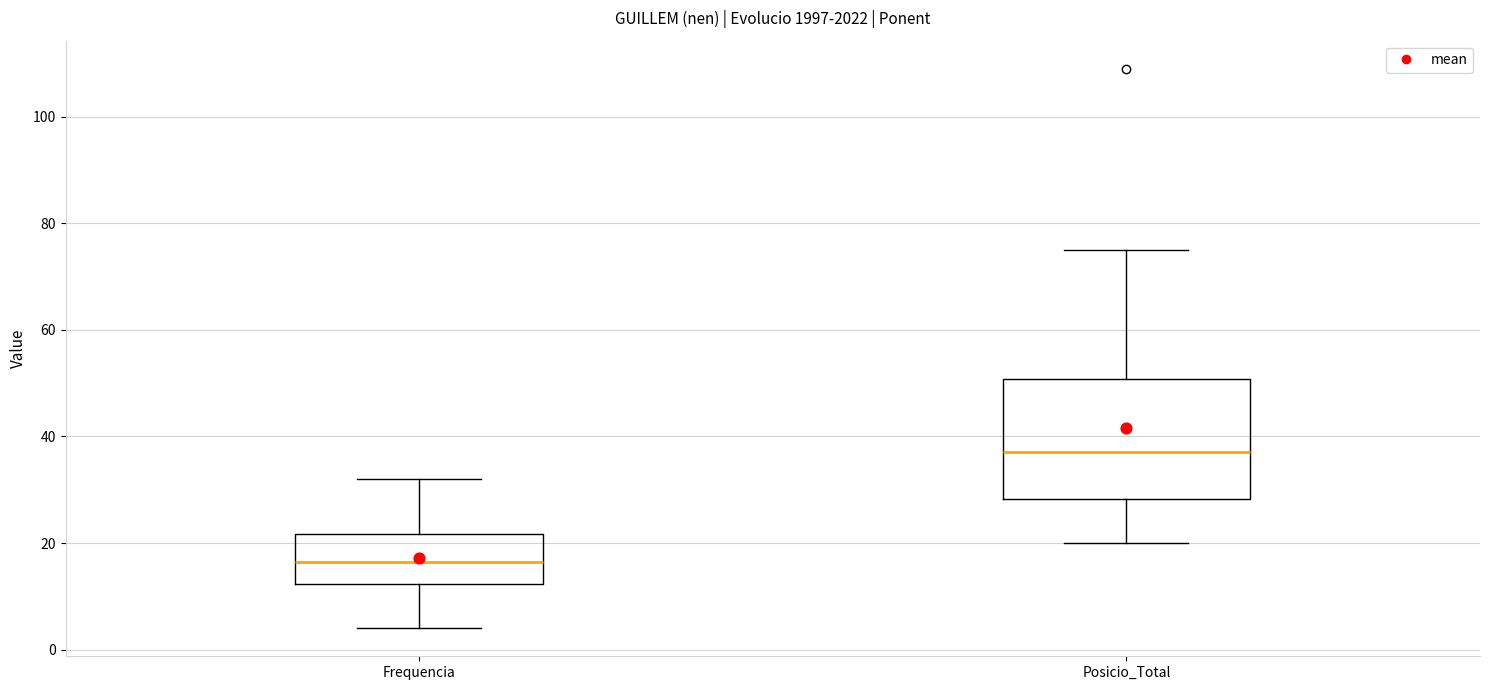

Where does the median line of the box for Posicio_Total sit on the y-axis? The values are not printed on the chart, so give them approximately, as read against the axis.

38